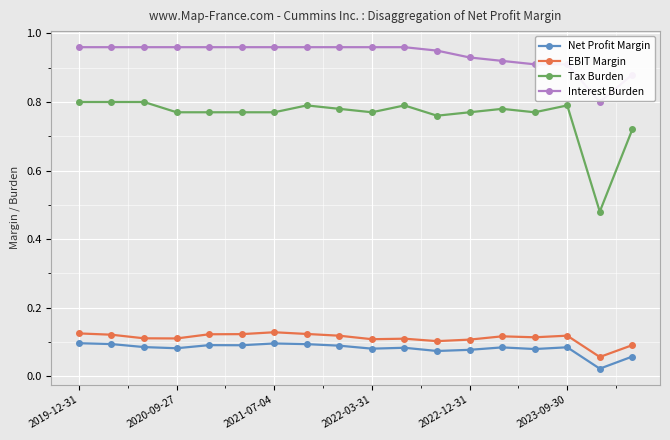

What is the sum of all Interest Burden values?

16.9